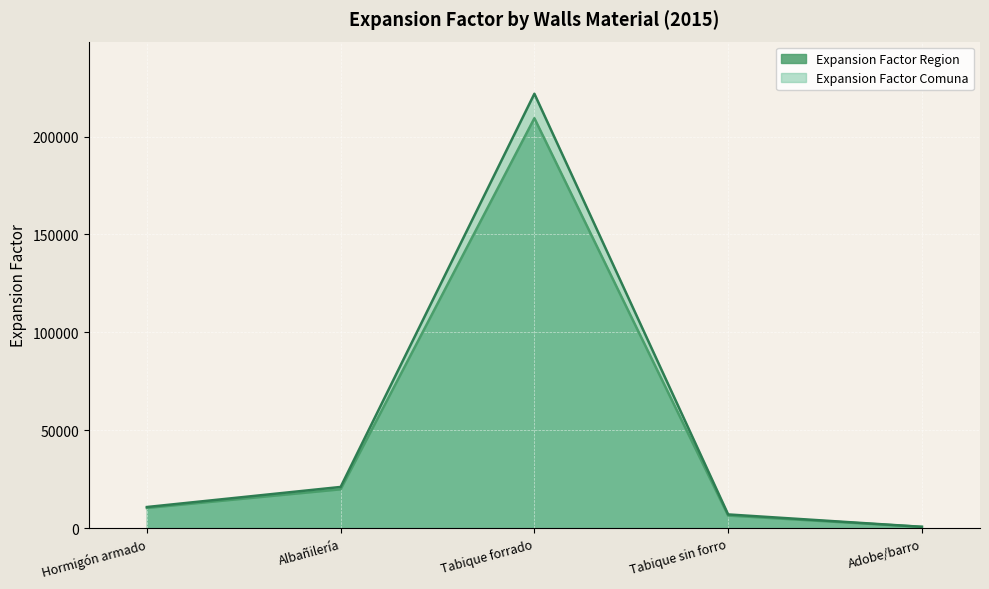

At how many categories does at least one series exceed 161741?

1